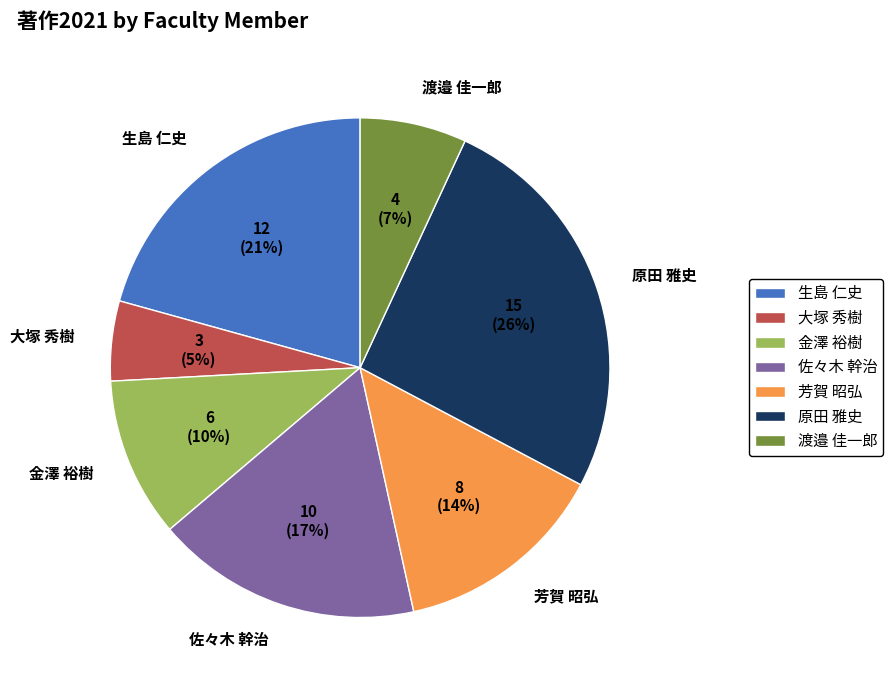

Which has a higher value, 大塚 秀樹 or 生島 仁史?

生島 仁史